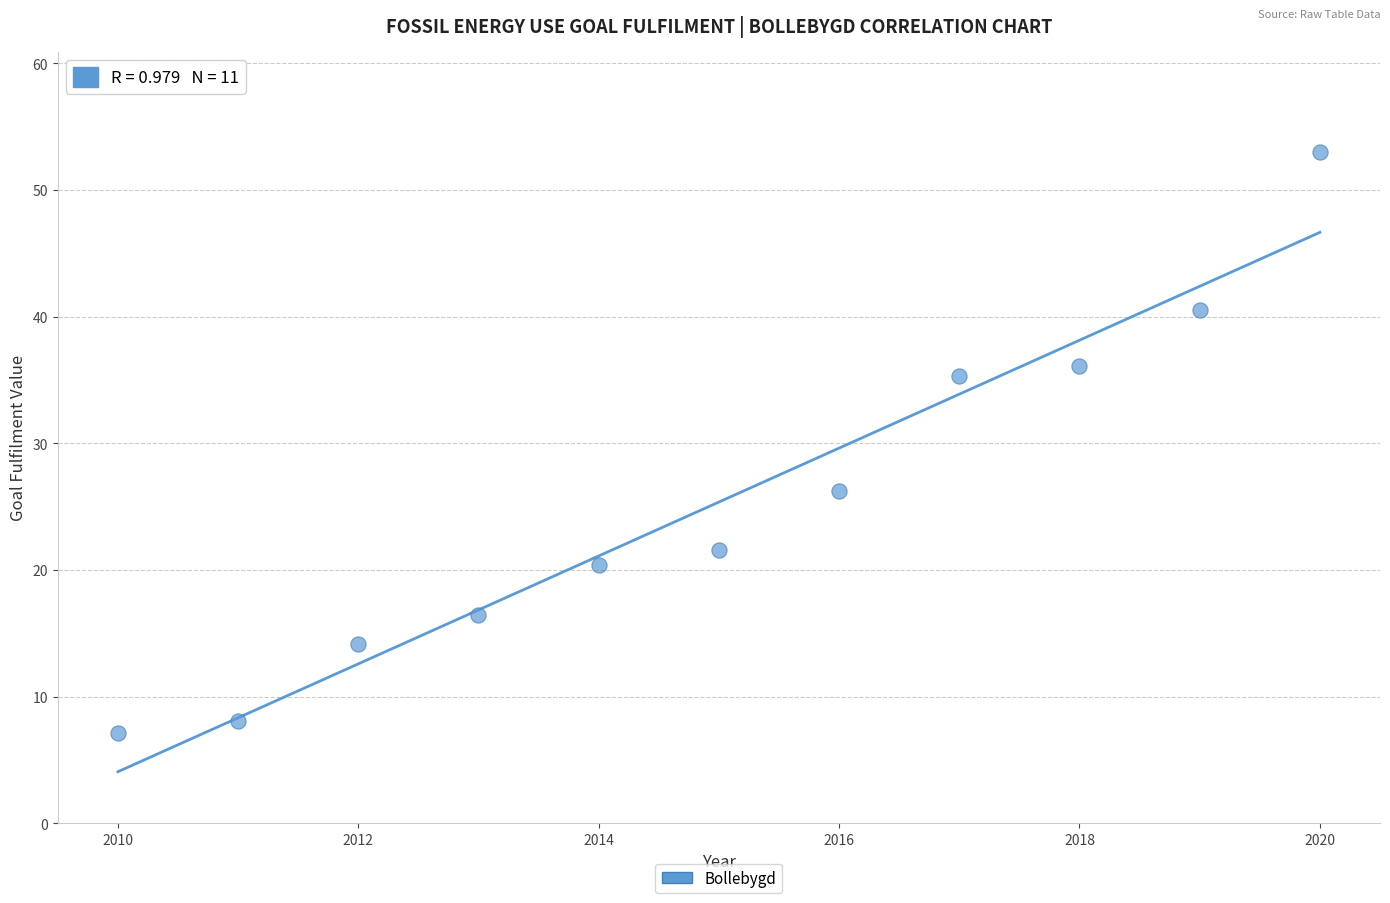

What is the range of X values (max minus min)?

10.0